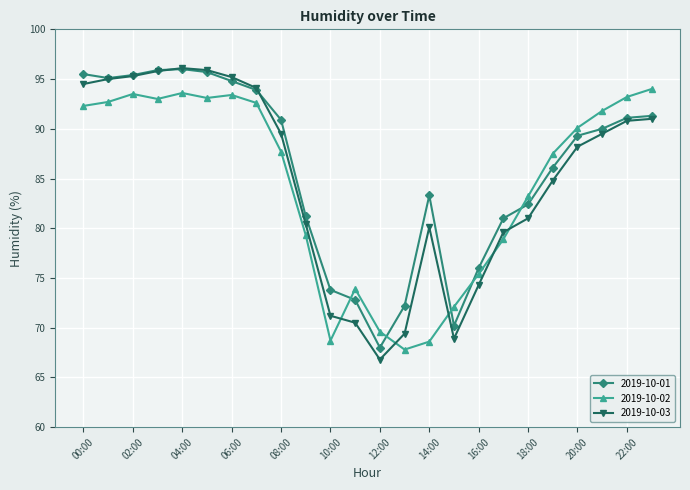

What is the value of the 2019-10-01 point at the 21st from the left?

89.3